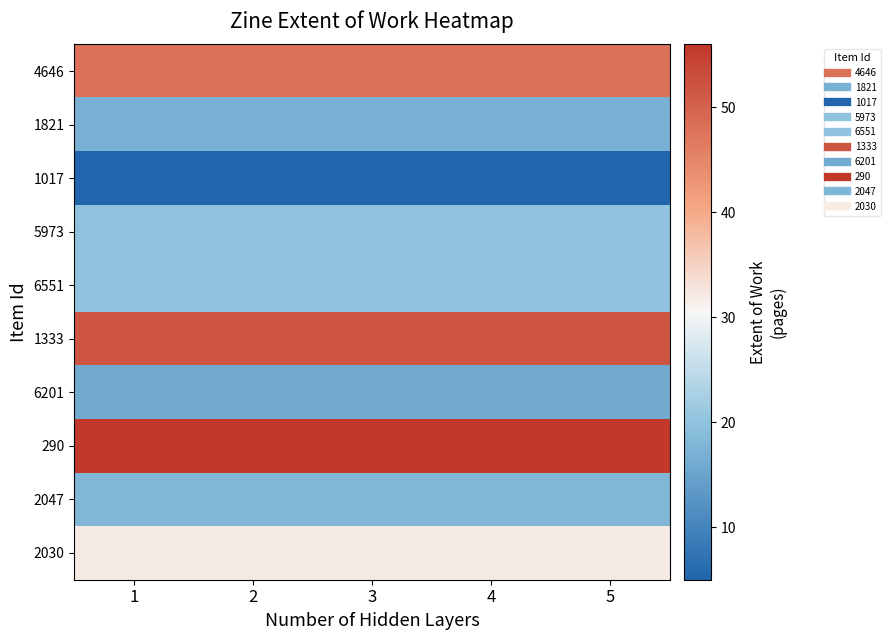

Rank the series by their maximum value, from highest to lowest.

290, 1333, 4646, 2030, 5973, 6551, 2047, 1821, 6201, 1017